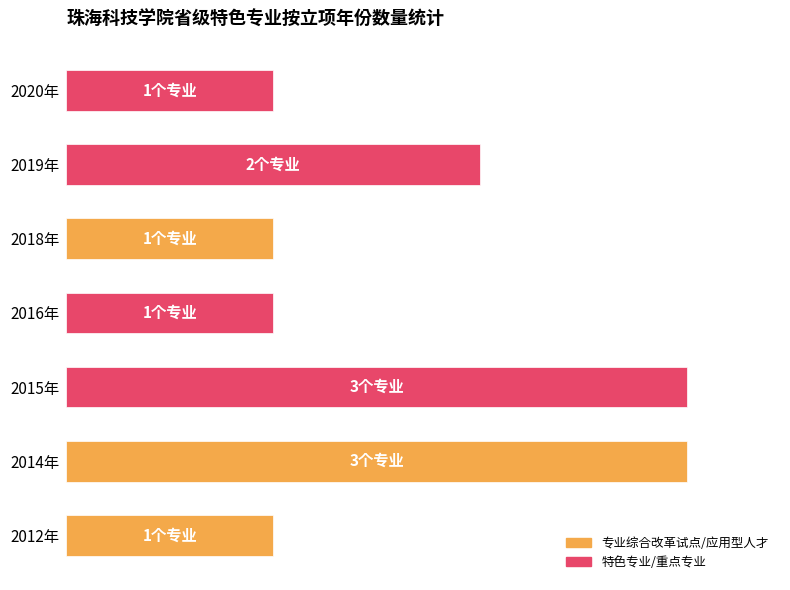

What is the maximum value shown in the chart?

100.0